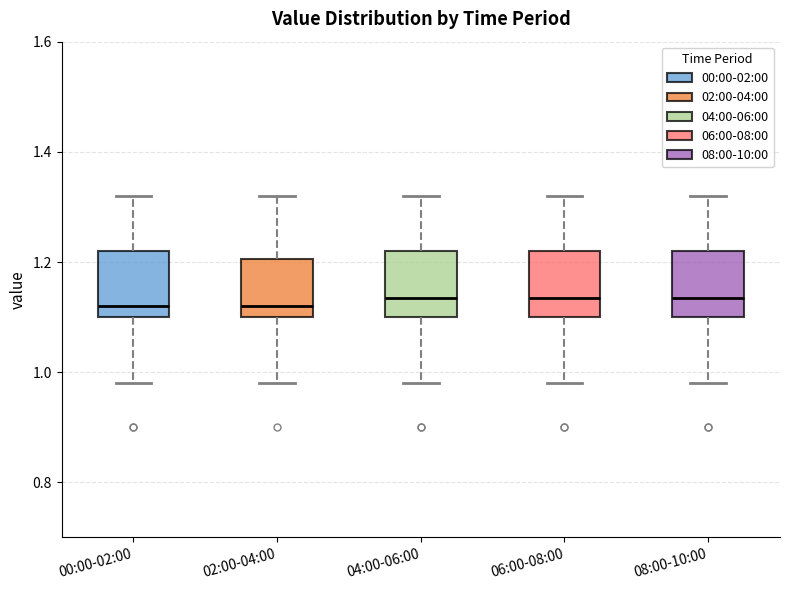

Reading left to right, transcribe this box plot: for each box, give where its median line is, the range the box spans, and where its two whiskers end, as read against the y-axis. The values are not printed on the chart, so give them approximately, as read against the axis.

00:00-02:00: median 1.12, box 1.10 to 1.22, whiskers 0.98 to 1.32
02:00-04:00: median 1.12, box 1.10 to 1.20, whiskers 0.98 to 1.32
04:00-06:00: median 1.14, box 1.10 to 1.22, whiskers 0.98 to 1.32
06:00-08:00: median 1.14, box 1.10 to 1.22, whiskers 0.98 to 1.32
08:00-10:00: median 1.14, box 1.10 to 1.22, whiskers 0.98 to 1.32